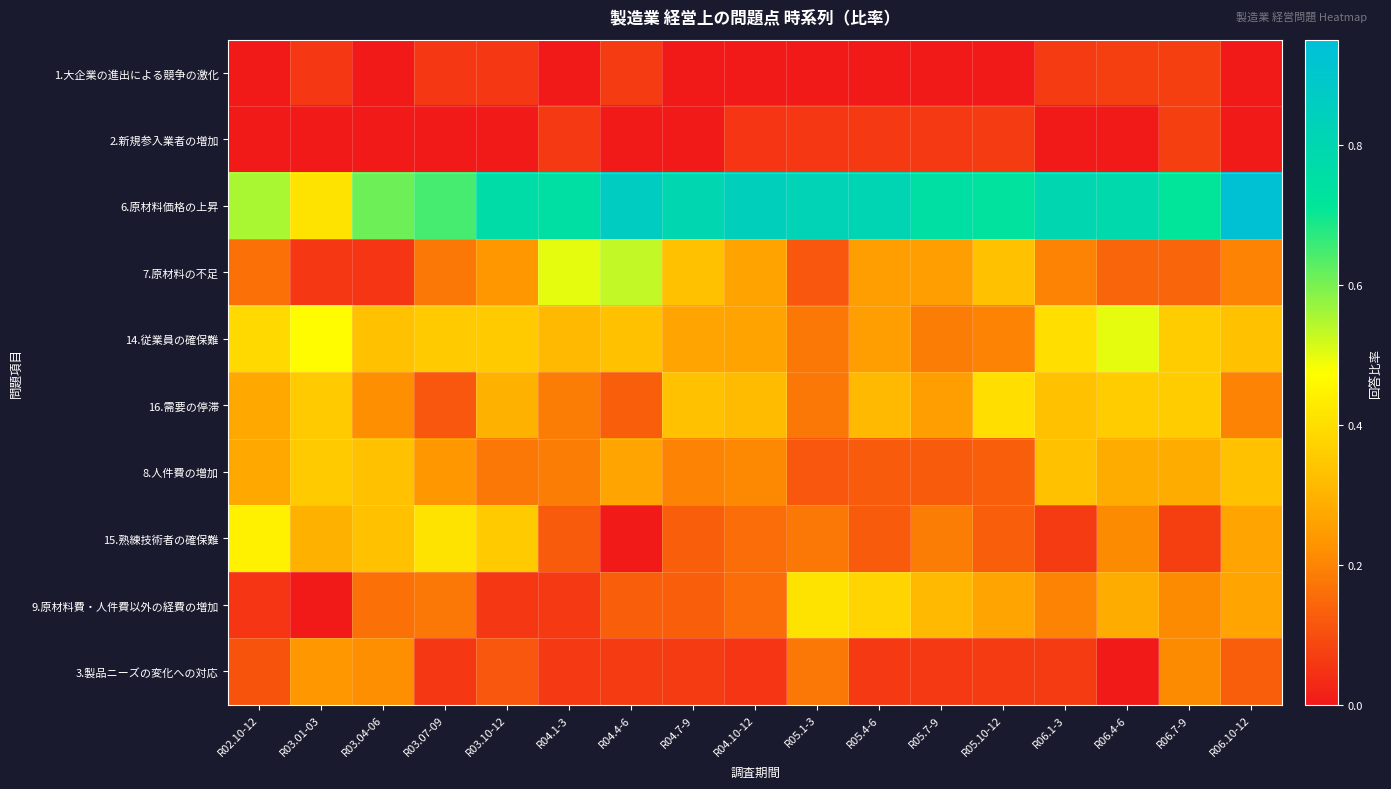

What is the spread (max minus min) of values at R02.10-12?

0.6